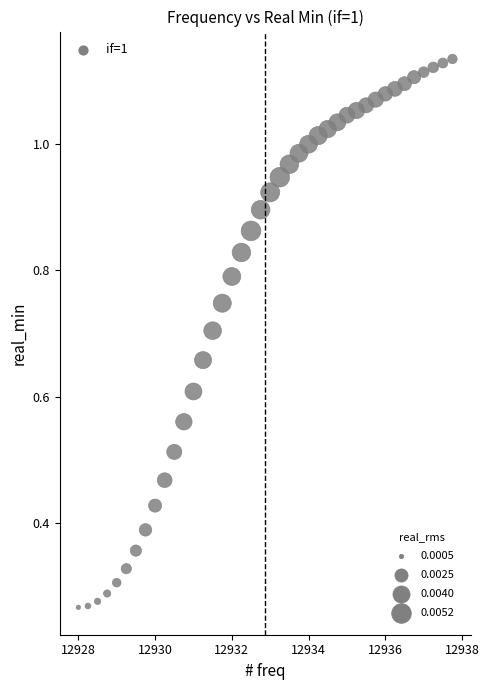

What is the range of X values (max minus min)?

9.8